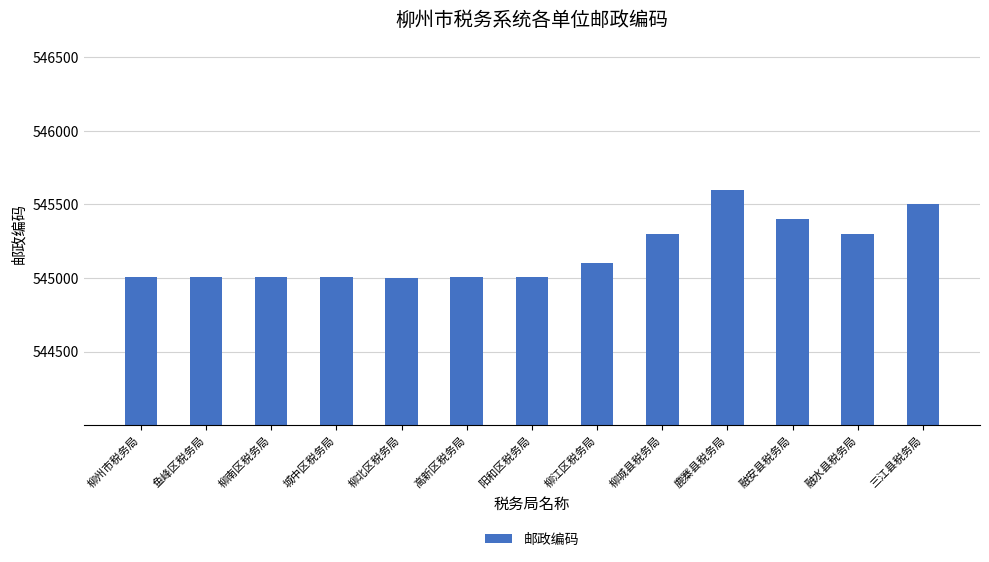

What is the average value?

545172